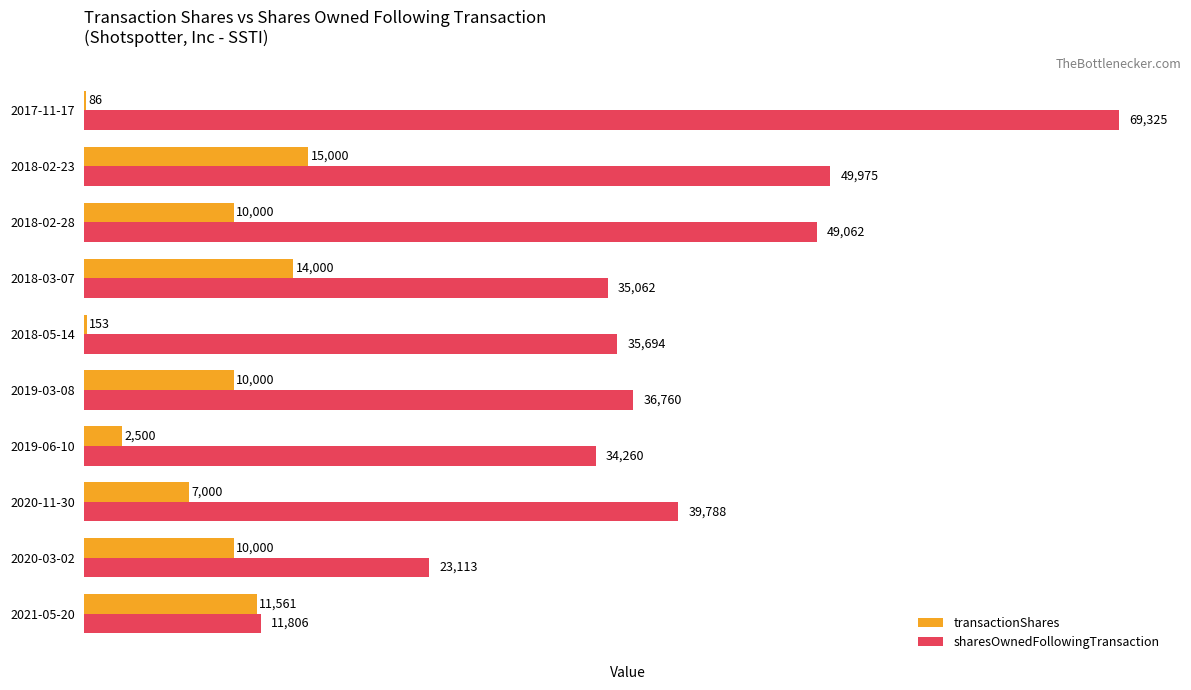

The value of sharesOwnedFollowingTransaction at 2018-02-28 is 49062. True or false?

True